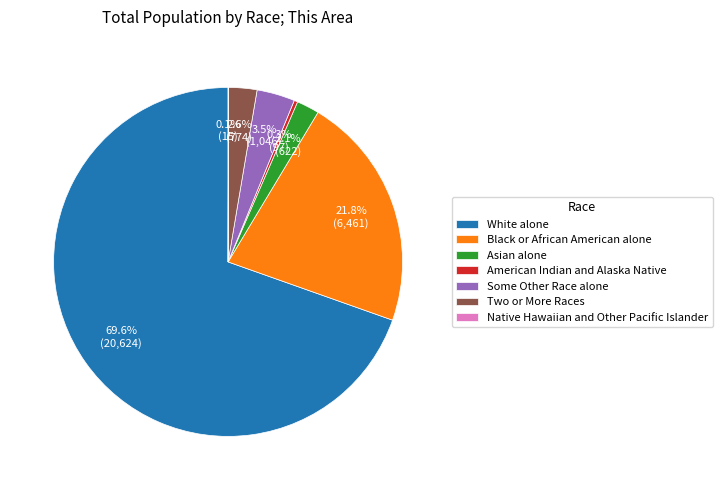

To the nearest percent, what is the average slice percentage?

14%